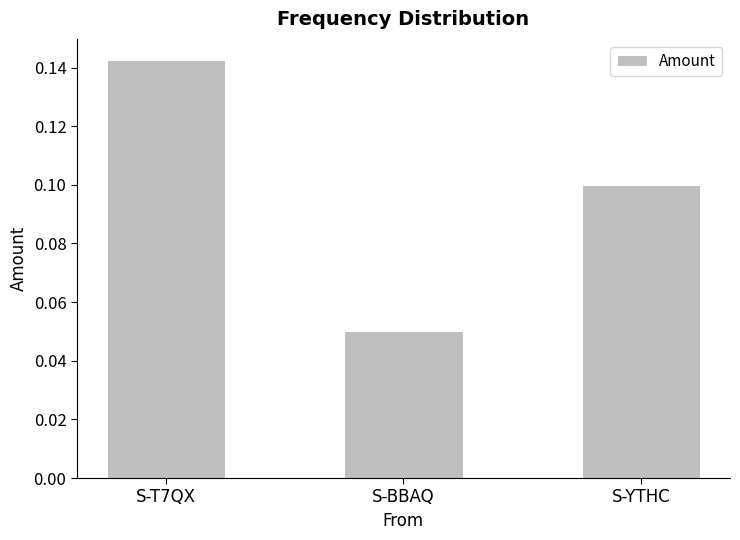

Which has a higher value, S-YTHC or S-BBAQ?

S-YTHC